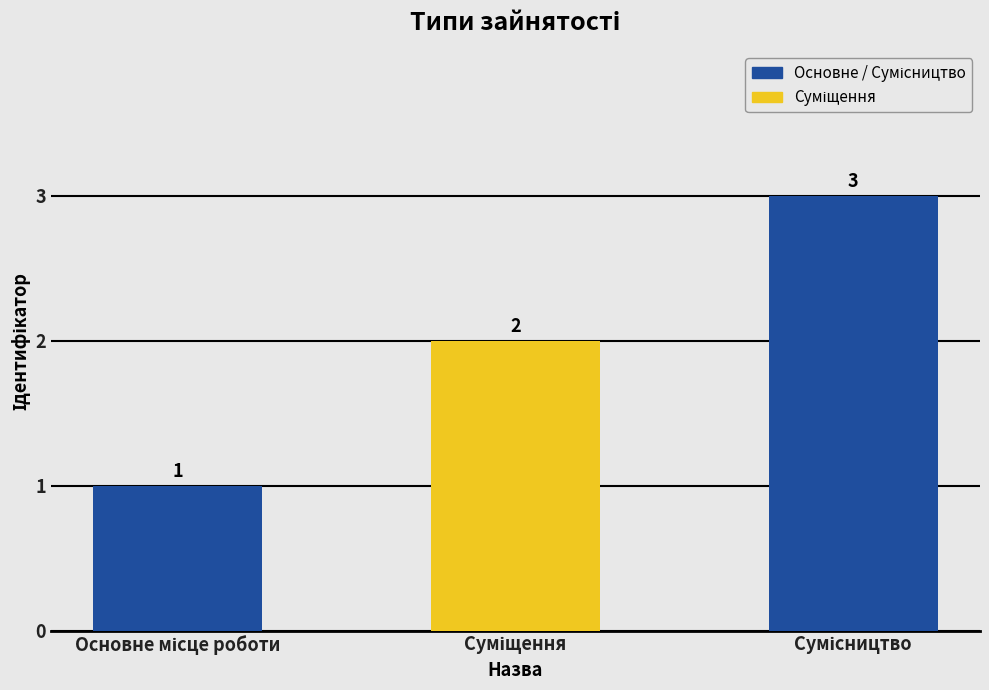

How many values are between 1 and 3?

3